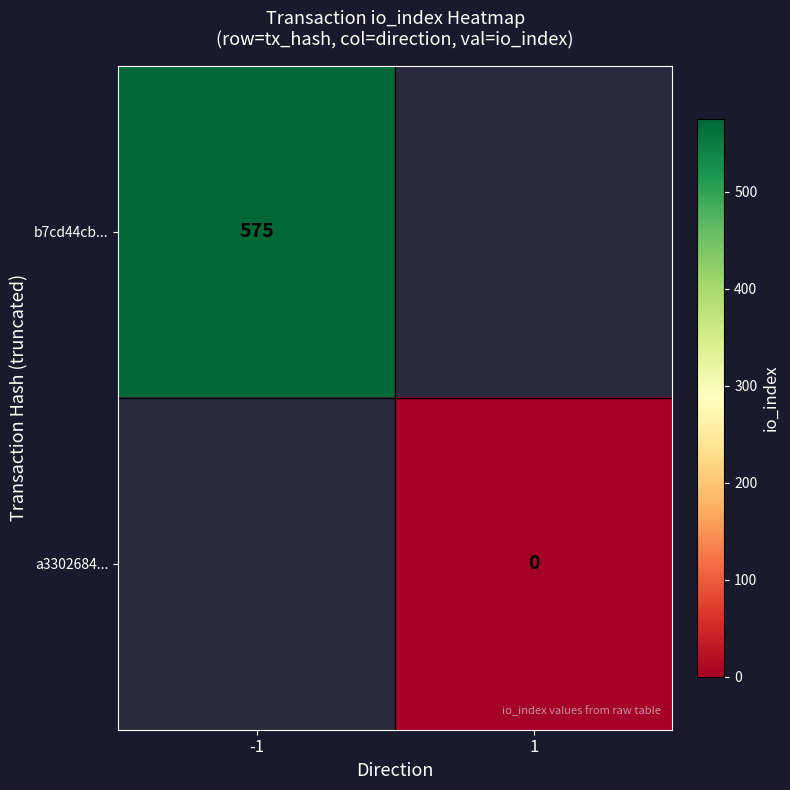

How many data points does each series have?

2